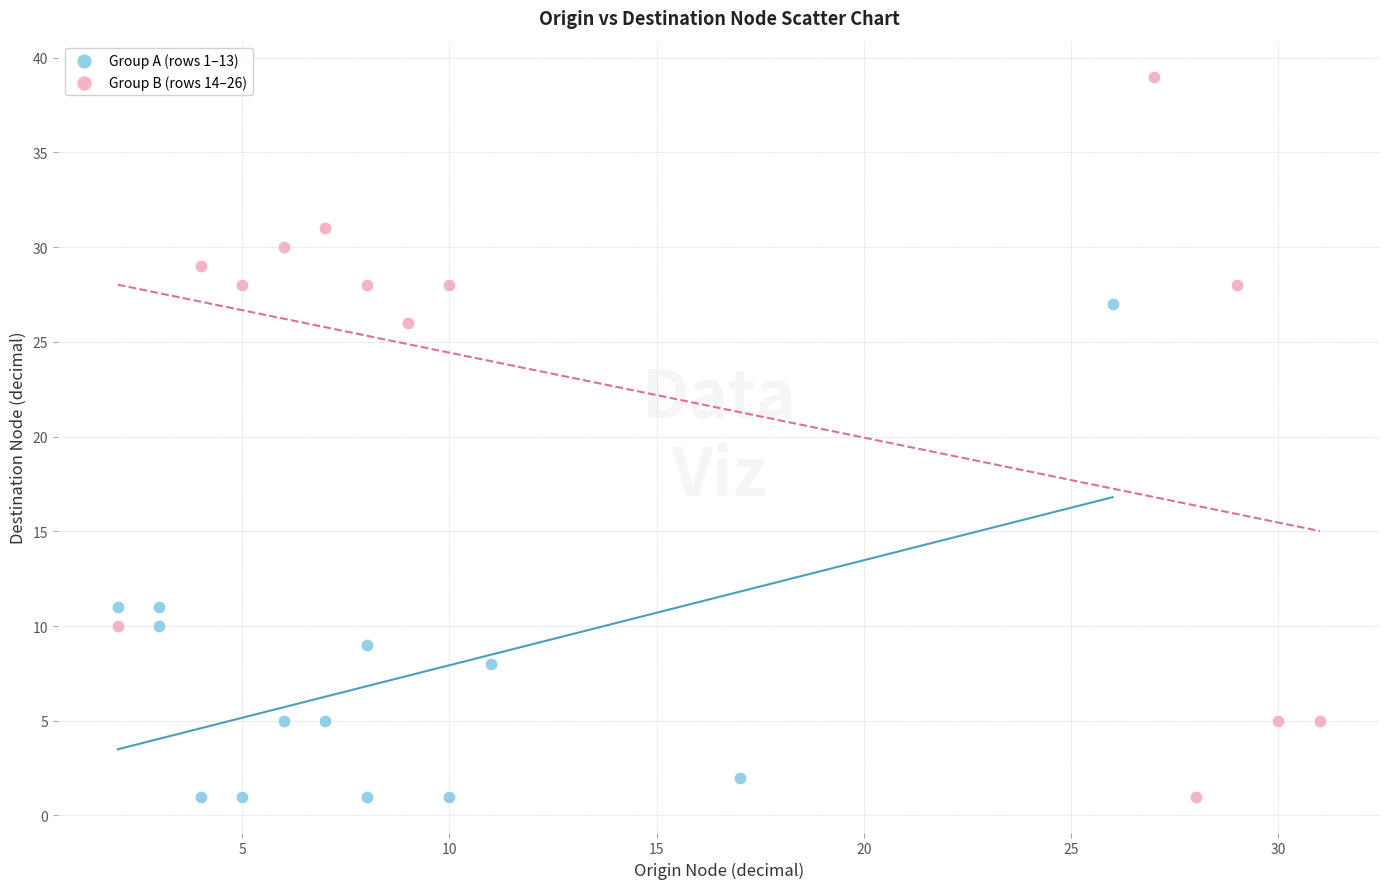

Which series has the widest spread of Y values?

Group B (rows 14–26)